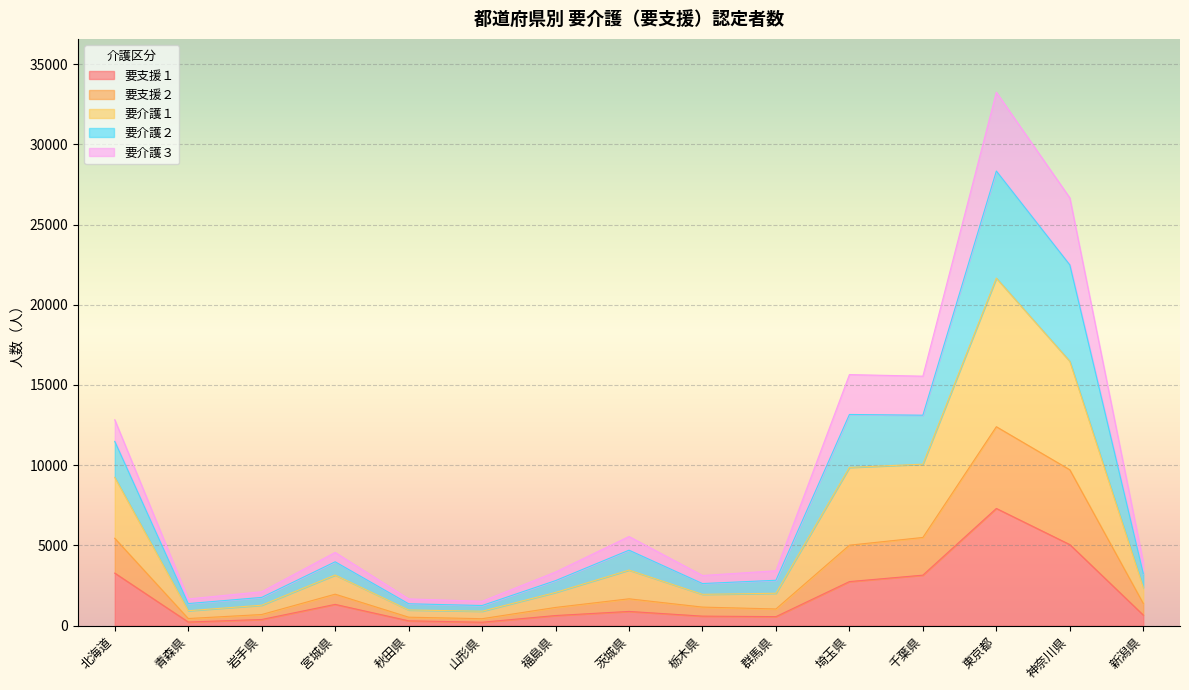

Which category has the lowest value in the 要介護１ series?

山形県